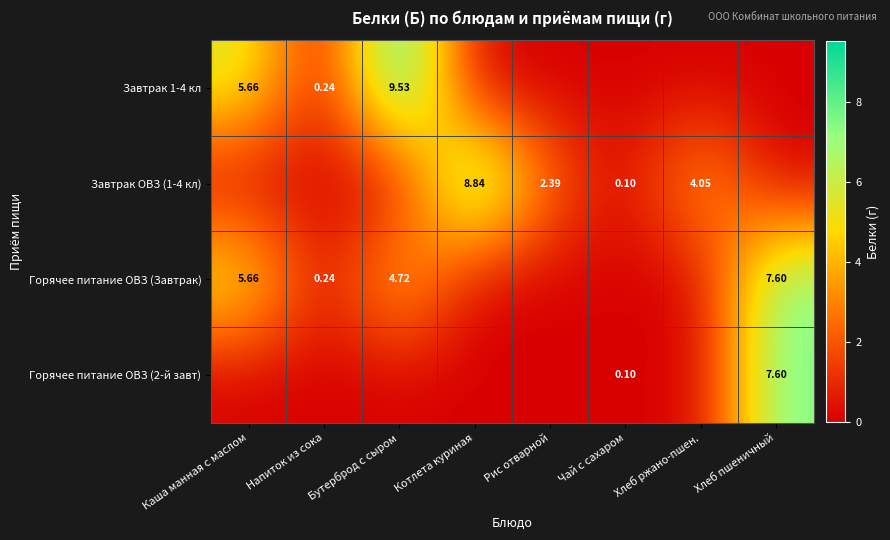

How many data points in Горячее питание ОВЗ (Завтрак) are above 0?

4